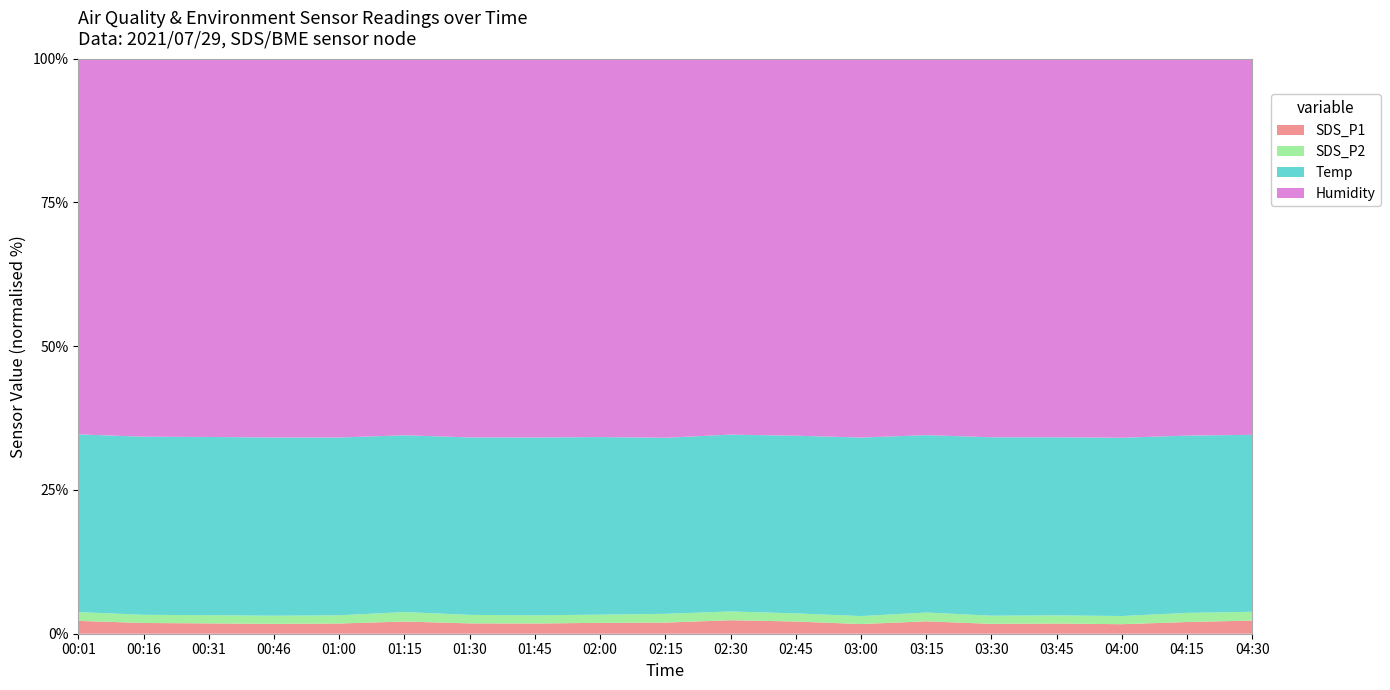

Reading left to right, extract all data points from this chart.

SDS_P1: 1.9	1.6	1.5	1.4	1.5	1.8	1.5	1.5	1.6	1.6	2.0	1.8	1.4	1.8	1.4	1.5	1.4	1.7	1.9
SDS_P2: 1.3	1.2	1.2	1.2	1.2	1.4	1.2	1.2	1.2	1.3	1.3	1.2	1.2	1.3	1.2	1.2	1.2	1.4	1.3
Temp: 26.3	26.2	26.2	26.2	26.1	26.1	26.1	26.1	26.1	26.1	26.2	26.2	26.2	26.2	26.2	26.2	26.2	26.2	26.2
Humidity: 55.6	55.6	55.6	55.7	55.6	55.6	55.7	55.6	55.6	56.2	55.7	55.6	55.6	55.6	55.6	55.7	55.7	55.7	55.7